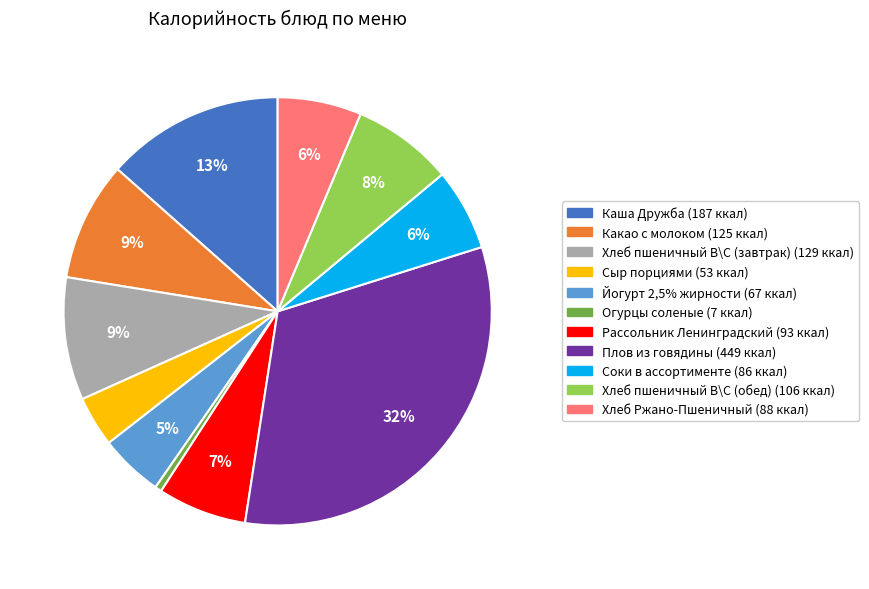

Count the number of slices in the pie.

11